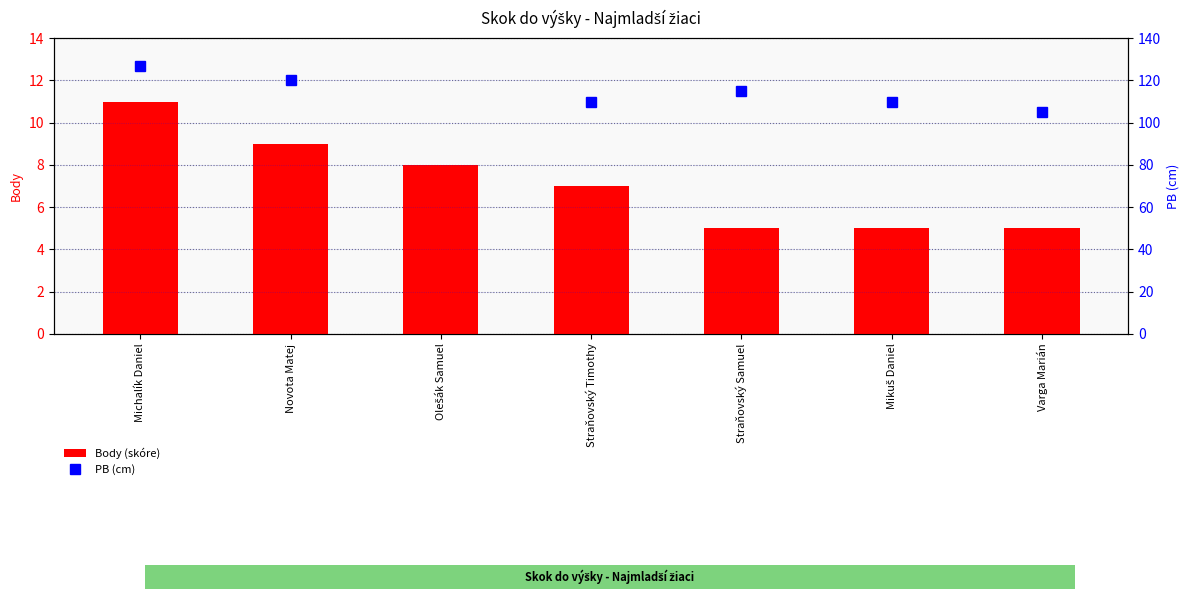

True or false: Body (skóre) has a value of 6.5 at Varga Marián.

False